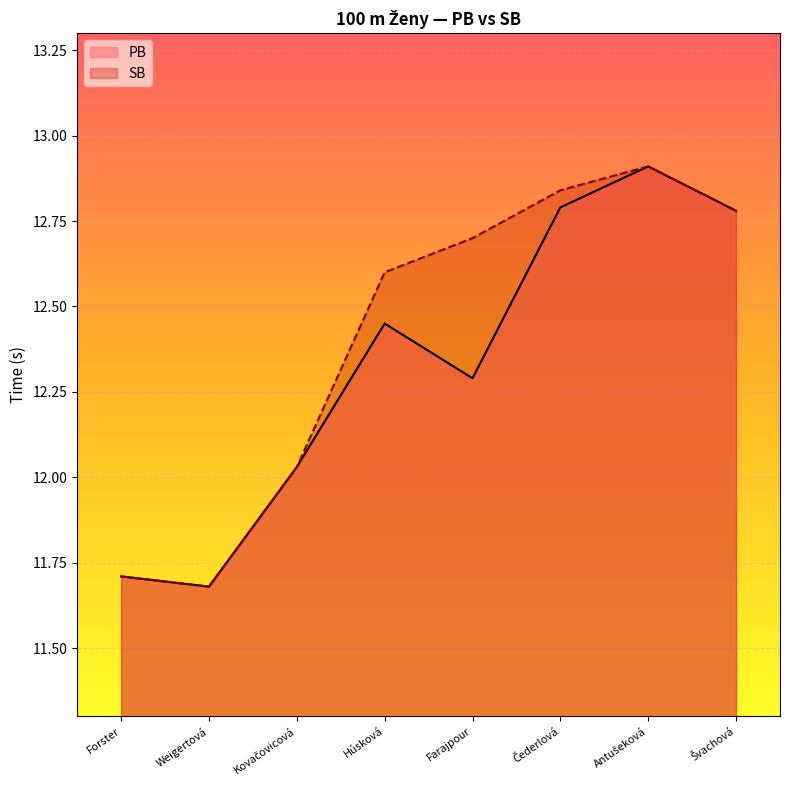

True or false: PB has a value of 12.3 at Farajpour.

True